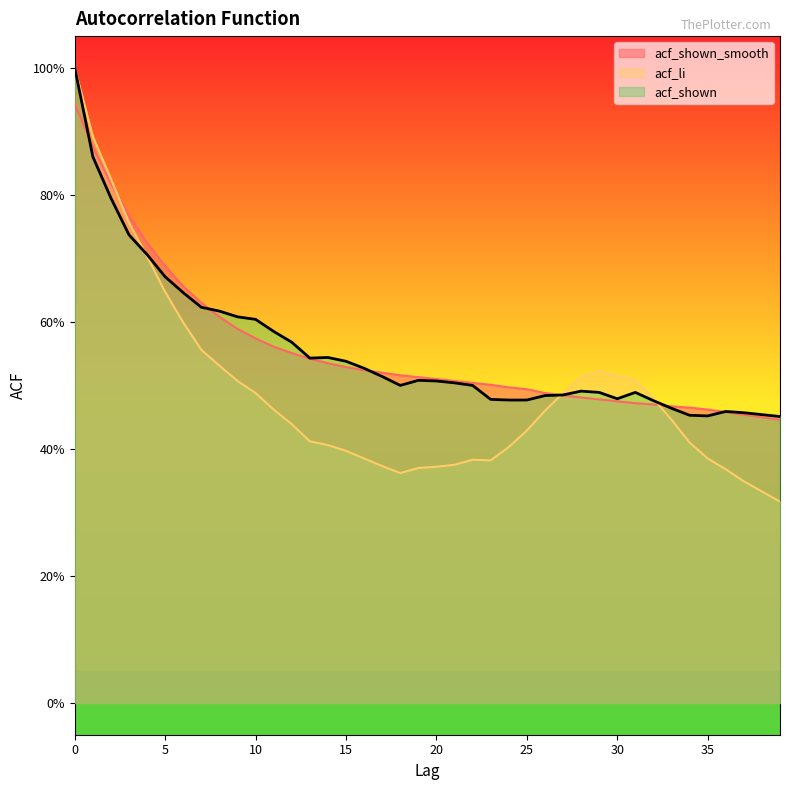

What are all the series names shown in the legend?

acf_shown_smooth, acf_li, acf_shown